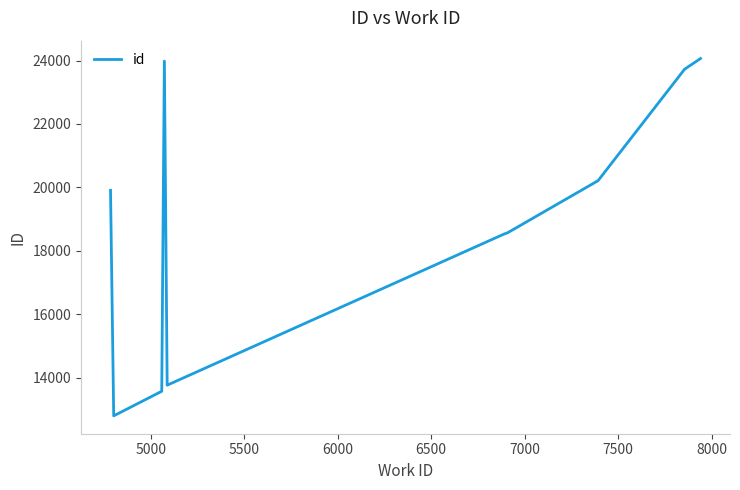

What is the maximum value shown in the chart?

24065